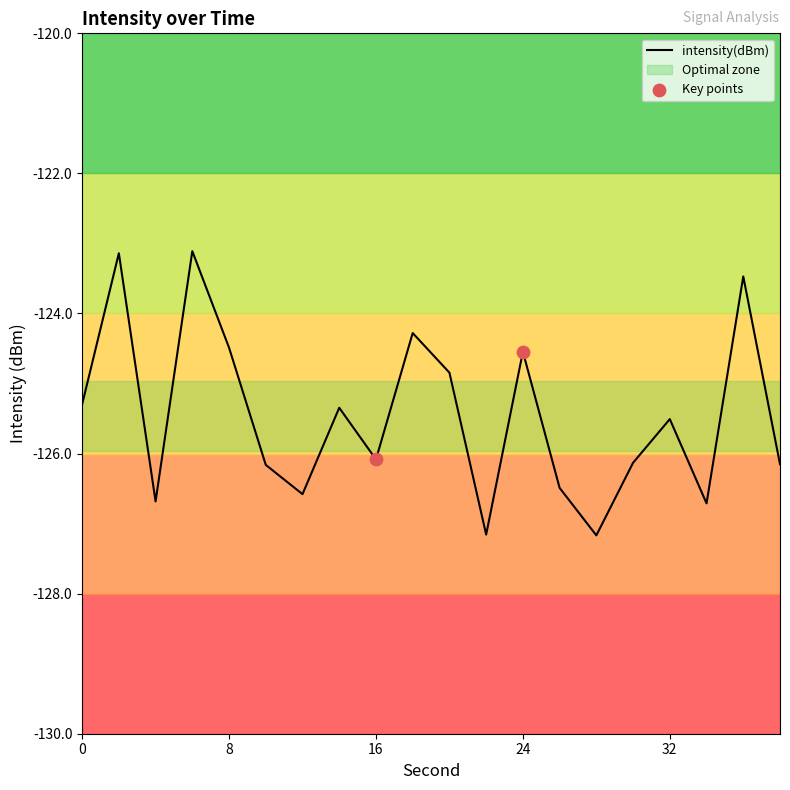

What is the difference between the maximum and minimum values?

4.1